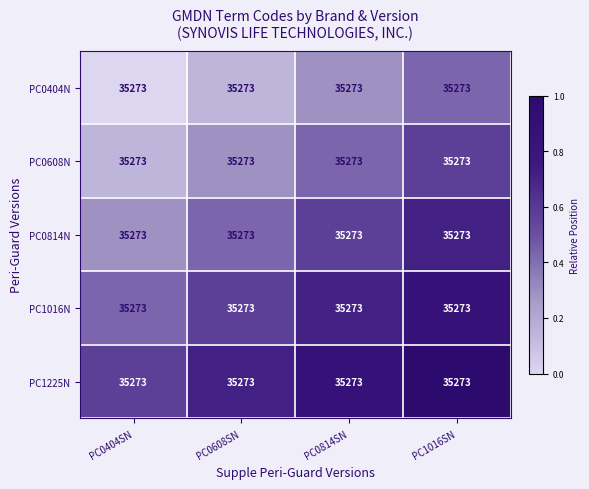

Which series has the largest range (max minus min)?

PC0814N